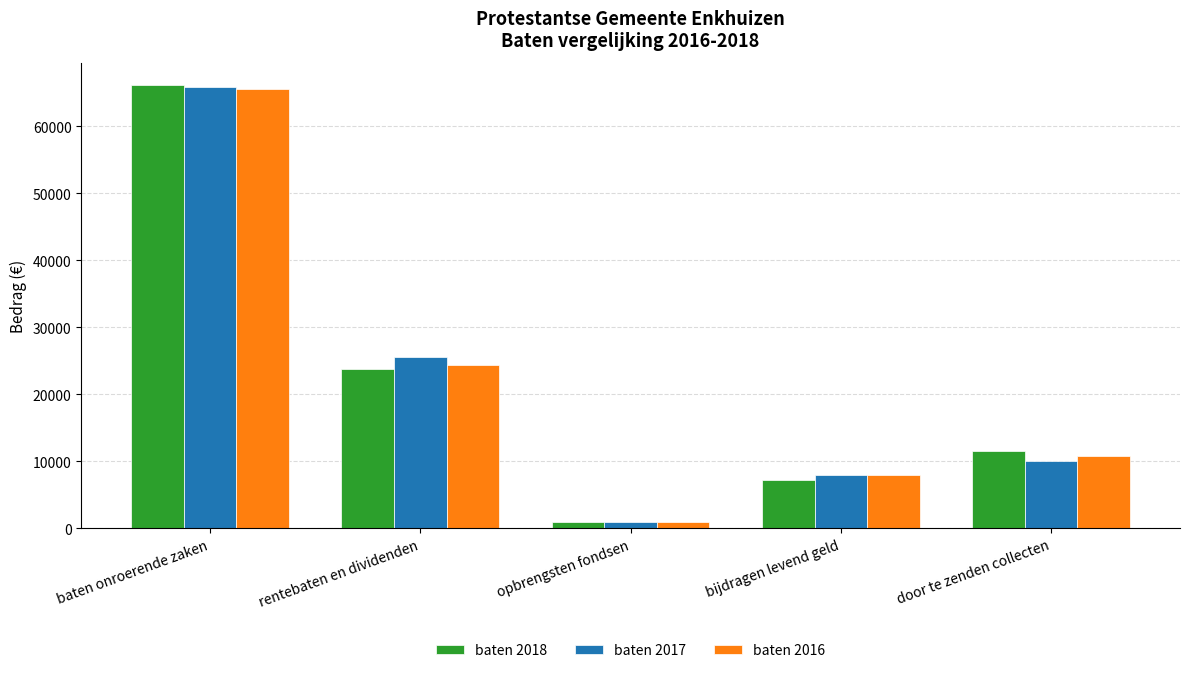

Reading left to right, what are all the values shown in this chart?

baten 2018: baten onroerende zaken=66179	rentebaten en dividenden=23857	opbrengsten fondsen=908	bijdragen levend geld=7250	door te zenden collecten=11500
baten 2017: baten onroerende zaken=65875	rentebaten en dividenden=25645	opbrengsten fondsen=908	bijdragen levend geld=8000	door te zenden collecten=10000
baten 2016: baten onroerende zaken=65624	rentebaten en dividenden=24330	opbrengsten fondsen=908	bijdragen levend geld=7922	door te zenden collecten=10771